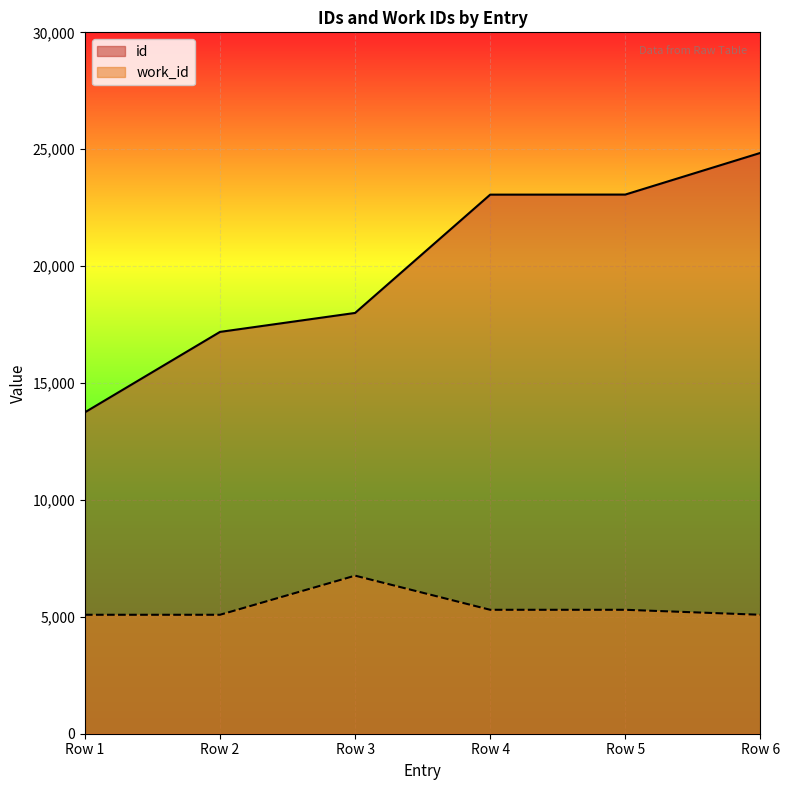

What are all the series names shown in the legend?

id, work_id